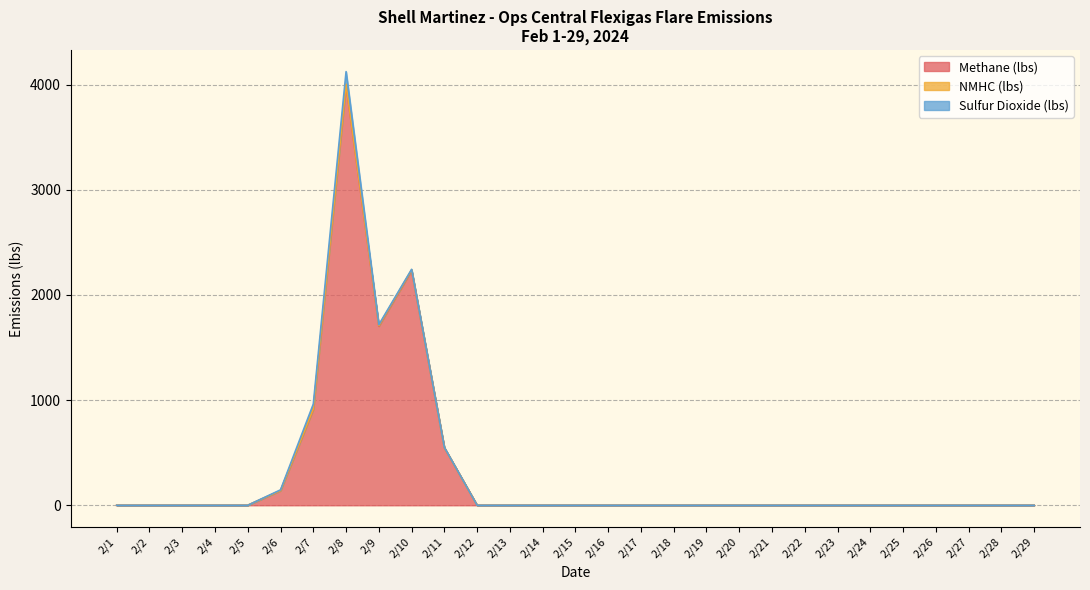

How many lines are shown in the chart?

3